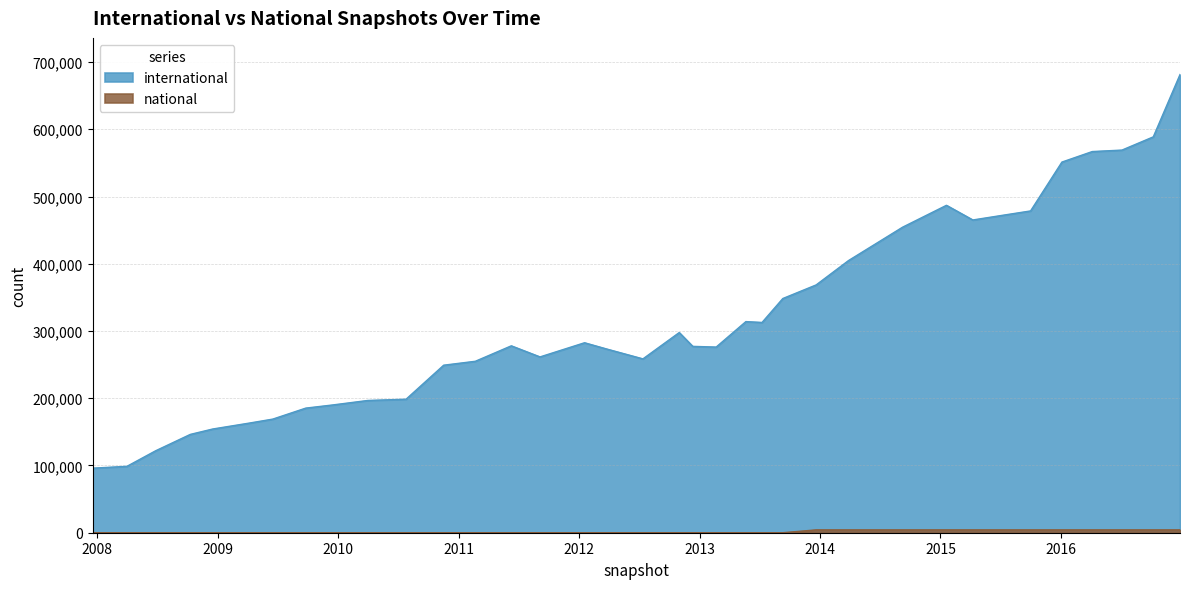

Rank the series at 2015-04-09 from highest to lowest value.

international, national